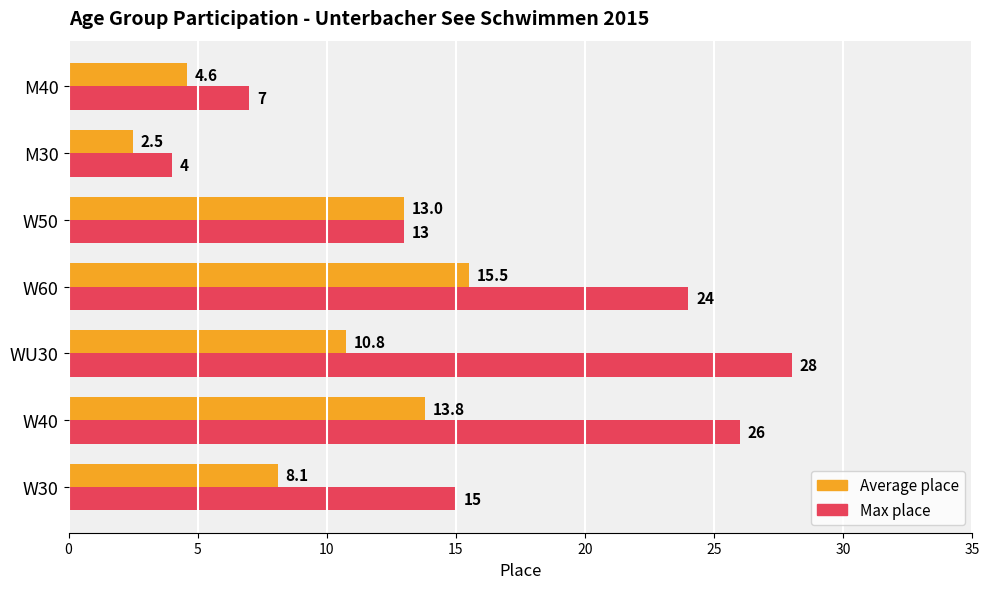

What is the approximate value of Max place at W50?

13.0